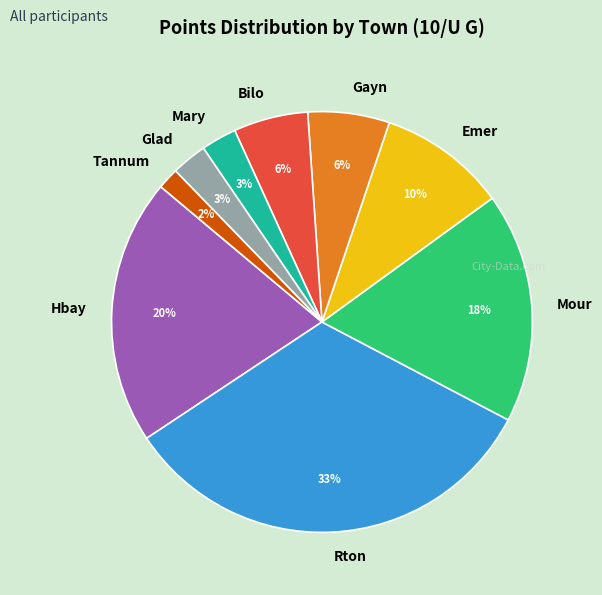

What percentage is the Emer slice, to the nearest percent?

10%